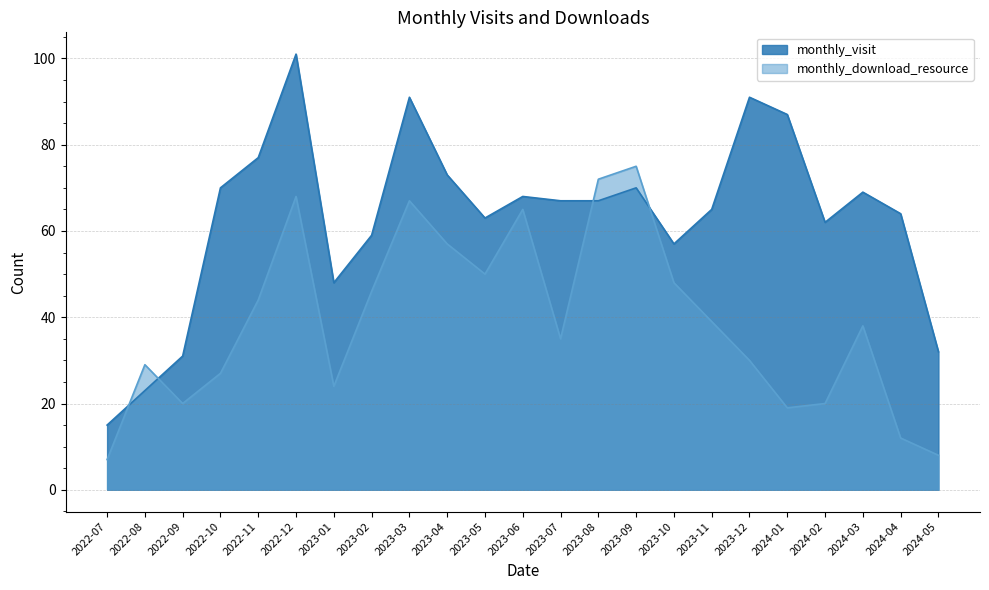

Does the chart display data point markers on the line(s)?

No